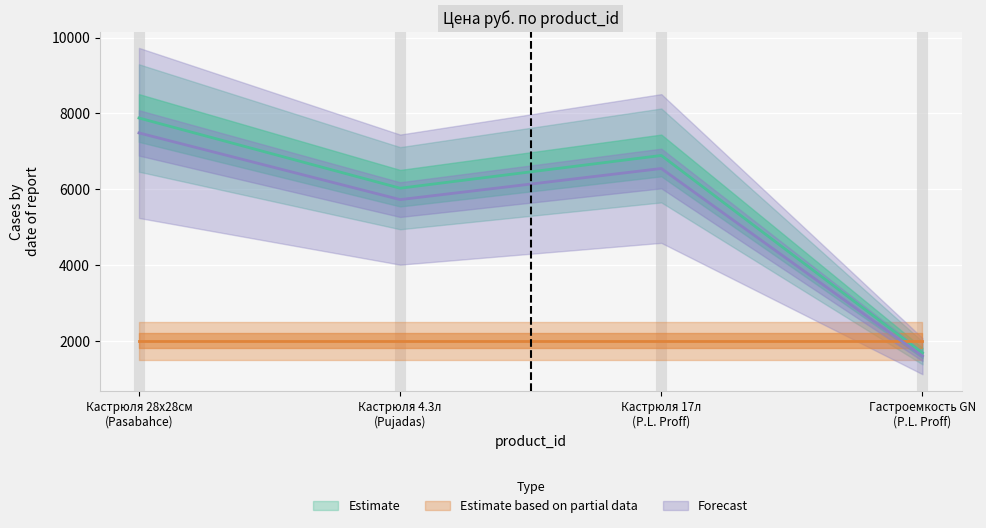

Count the number of categories in the chart.

4